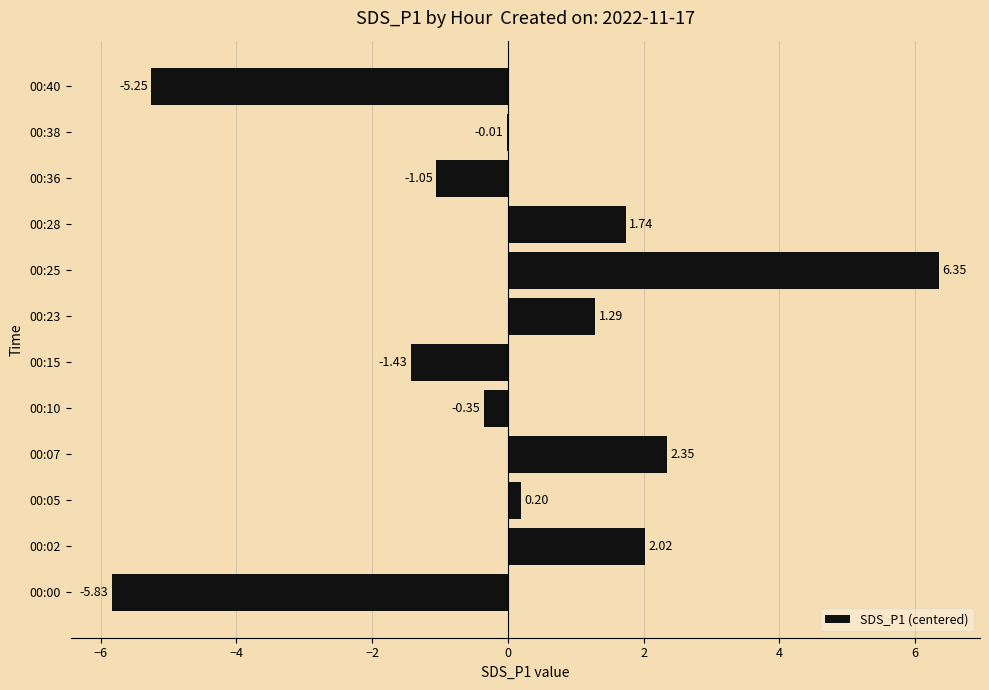

What is the change in value from 00:10 to 00:40?

-4.9